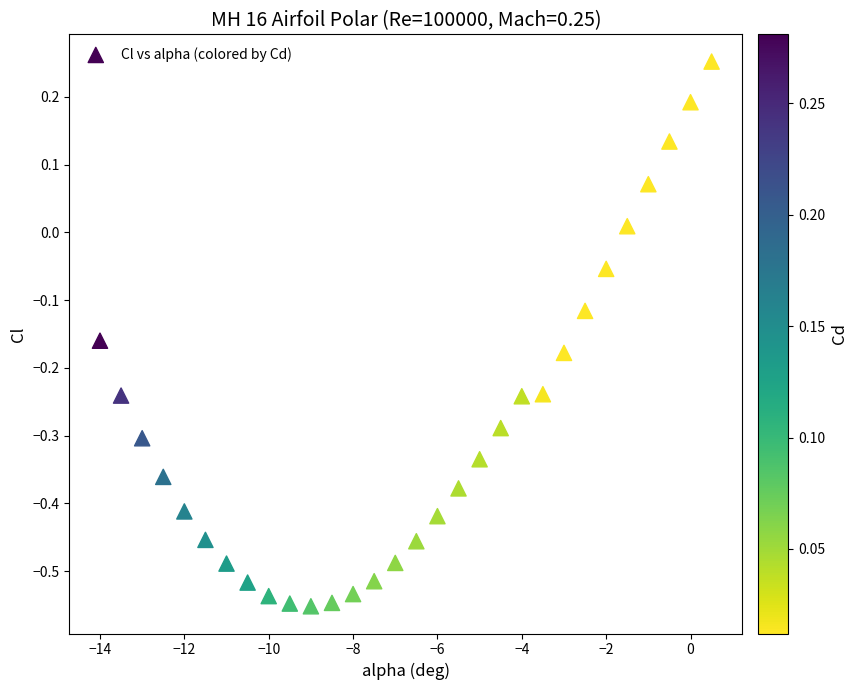

What is the range of Y values (max minus min)?

0.8